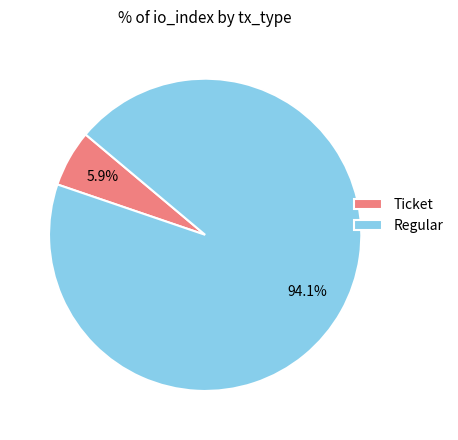

Between Regular and Ticket, which is larger?

Regular